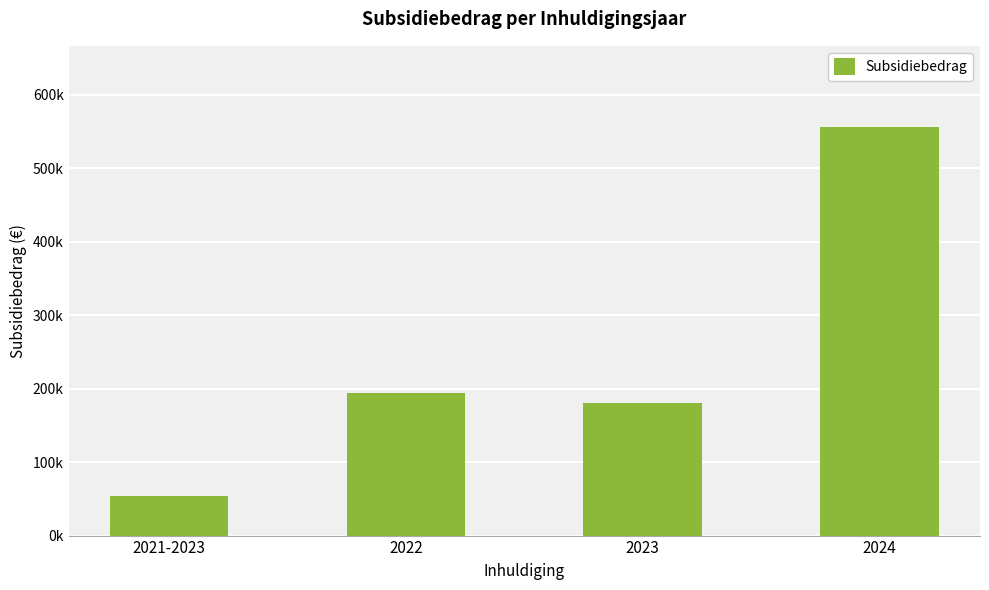

What is the value of the 3rd bar from the left?

180848.8